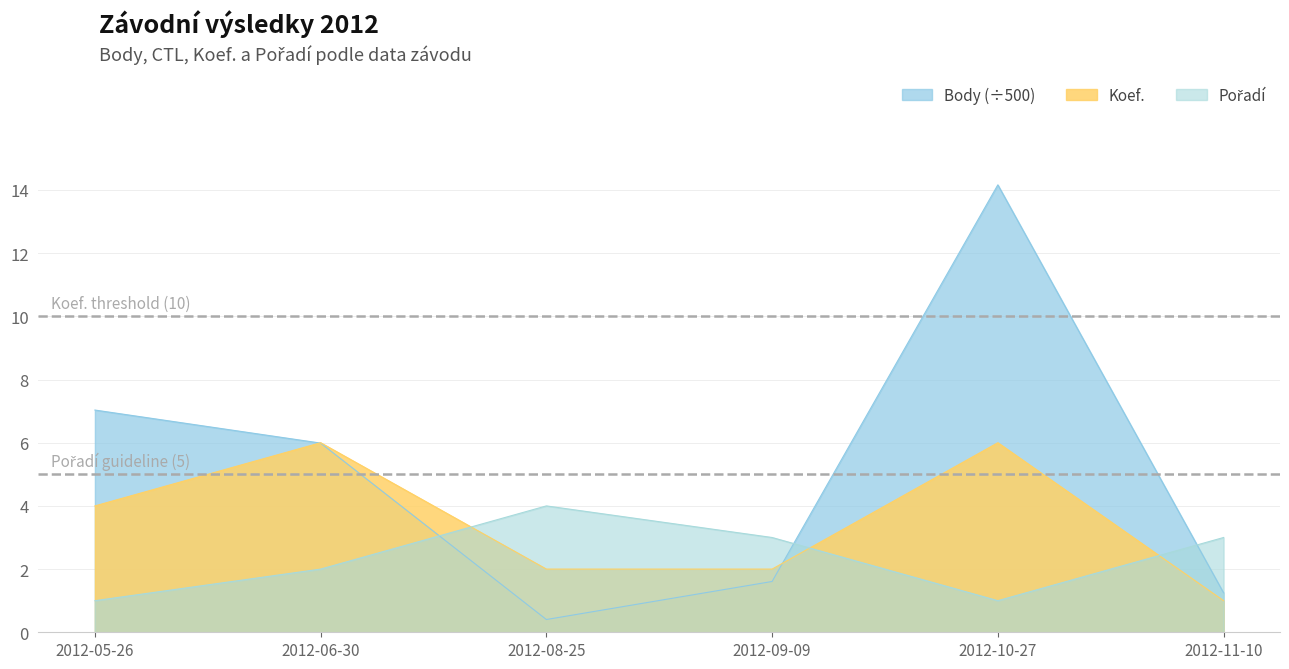

How many categories are shown in the chart?

6